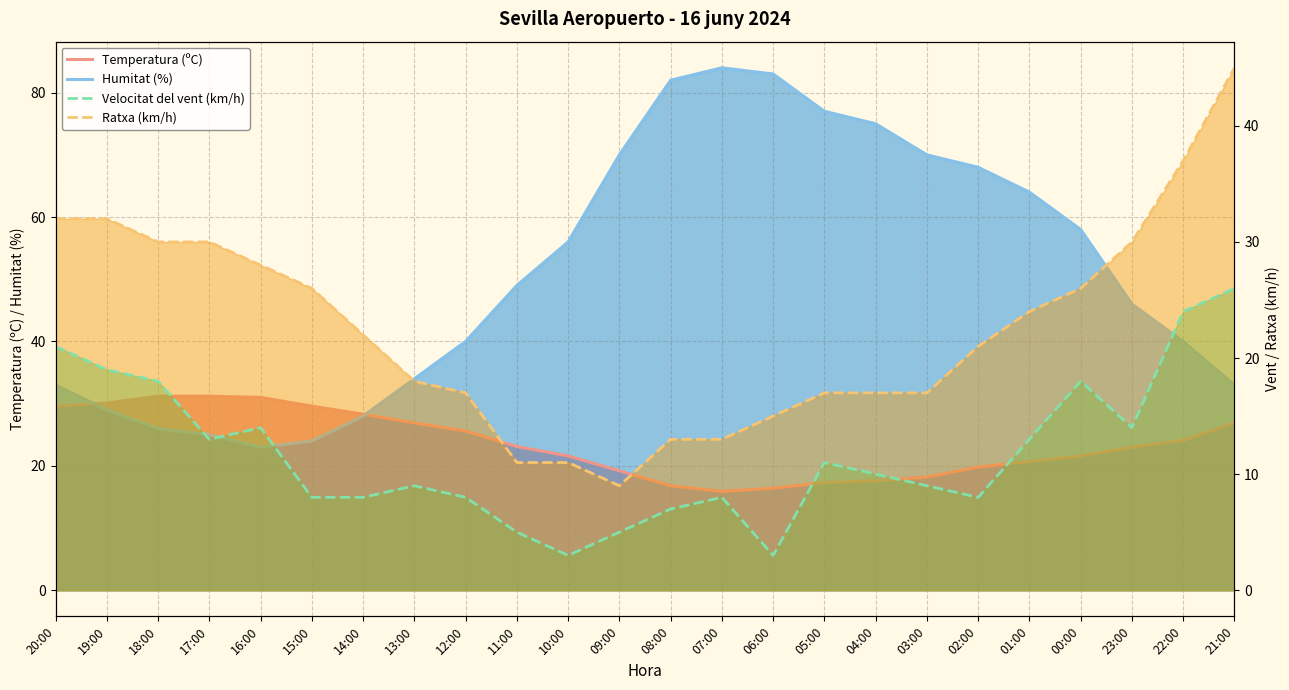

True or false: Ratxa (km/h) and Velocitat del vent (km/h) cross at least once.

False